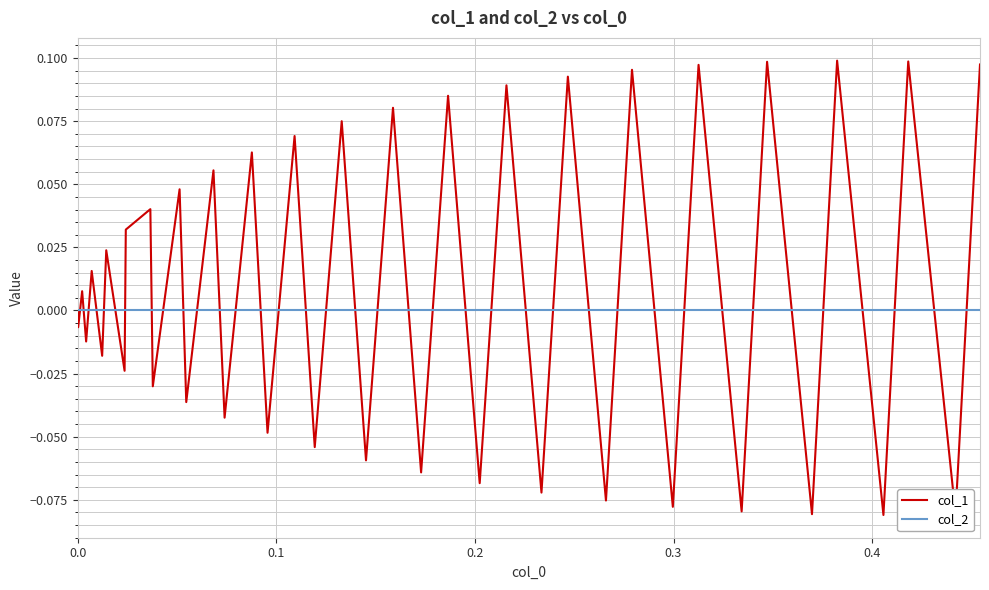

Which series has the largest range (max minus min)?

col_1